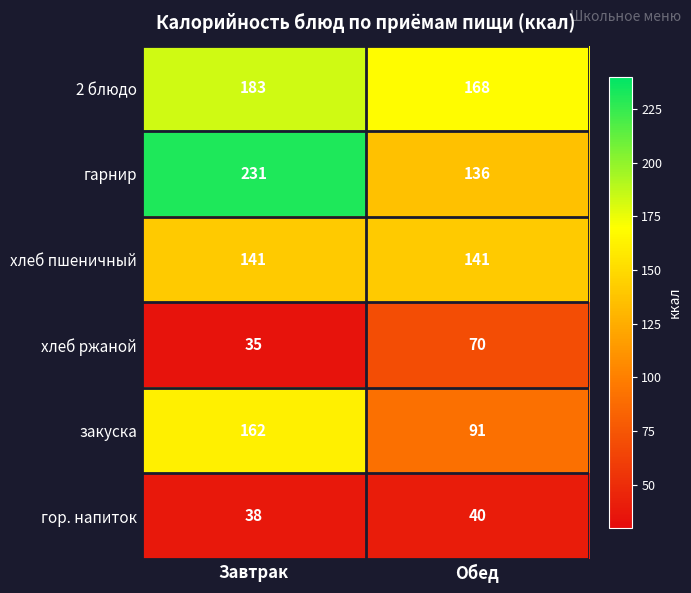

List the labels in order of гор. напиток value, smallest first.

Завтрак, Обед